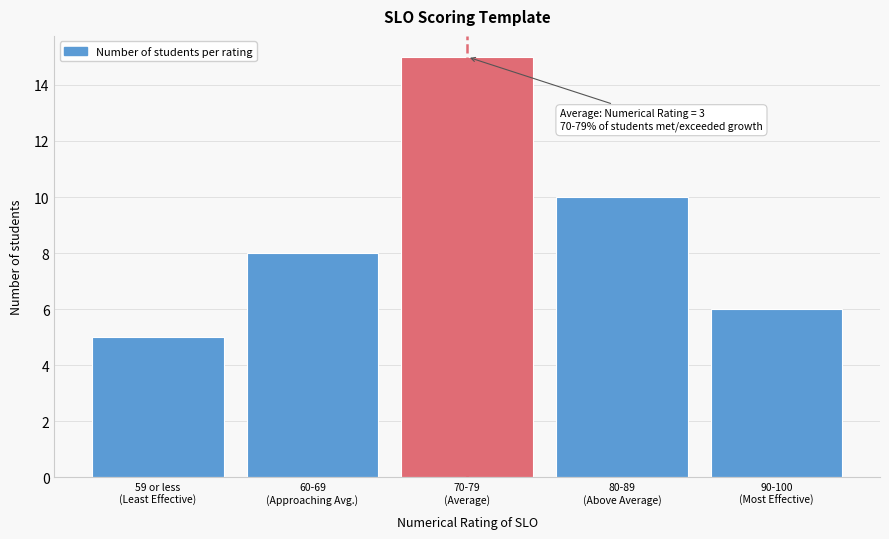

Reading right to left, transcribe all the data shown in this chart.

6	10	15	8	5